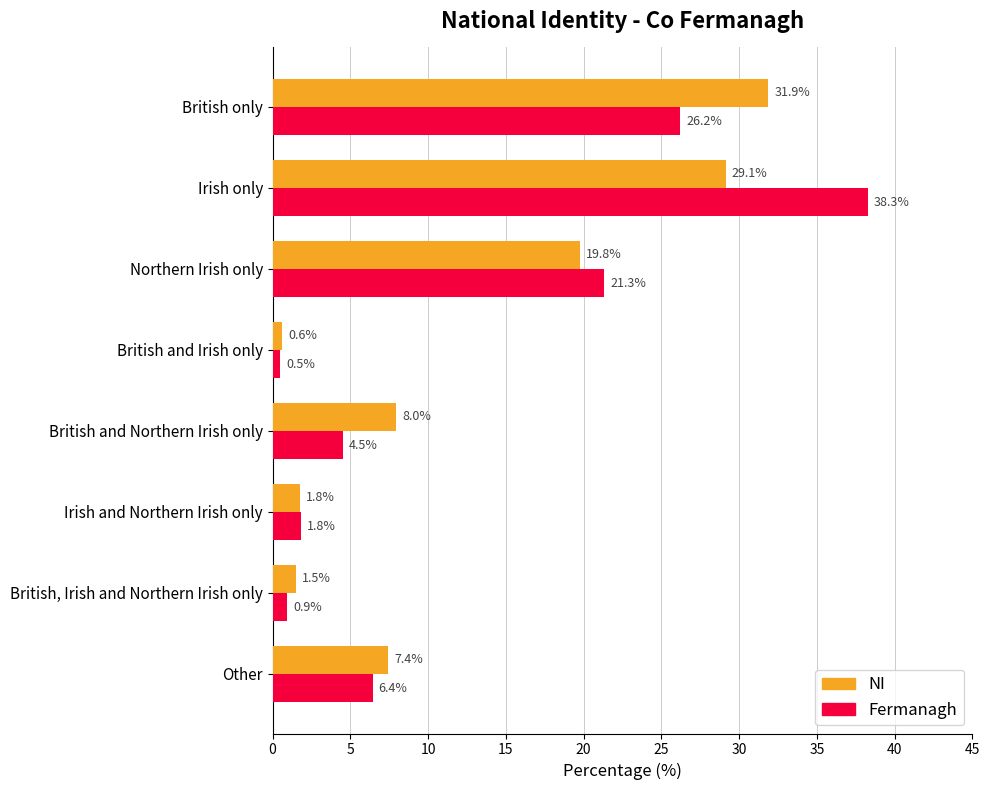

What is the sum of all Fermanagh values?

100.0